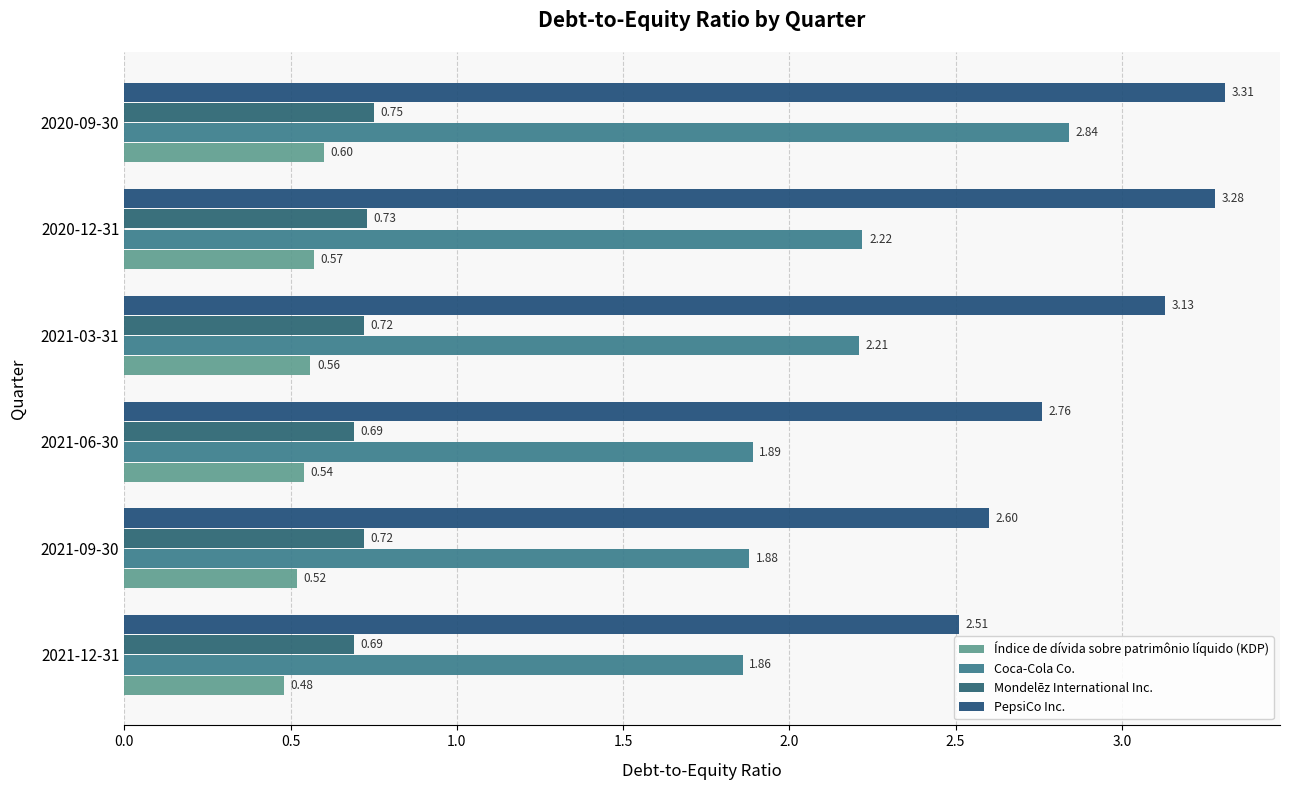

What is the maximum value for Coca-Cola Co.?

2.8